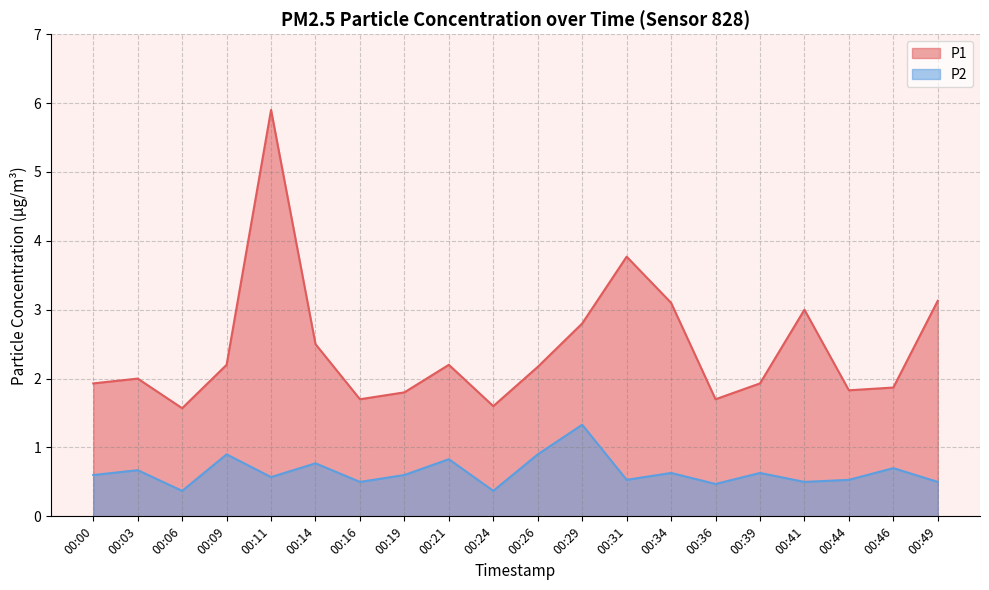

Reading right to left, transcribe all the data shown in this chart.

P1: 00:49=3.1	00:46=1.9	00:44=1.8	00:41=3.0	00:39=1.9	00:36=1.7	00:34=3.1	00:31=3.8	00:29=2.8	00:26=2.2	00:24=1.6	00:21=2.2	00:19=1.8	00:16=1.7	00:14=2.5	00:11=5.9	00:09=2.2	00:06=1.6	00:03=2.0	00:00=1.9
P2: 00:49=0.5	00:46=0.7	00:44=0.5	00:41=0.5	00:39=0.6	00:36=0.5	00:34=0.6	00:31=0.5	00:29=1.3	00:26=0.9	00:24=0.4	00:21=0.8	00:19=0.6	00:16=0.5	00:14=0.8	00:11=0.6	00:09=0.9	00:06=0.4	00:03=0.7	00:00=0.6